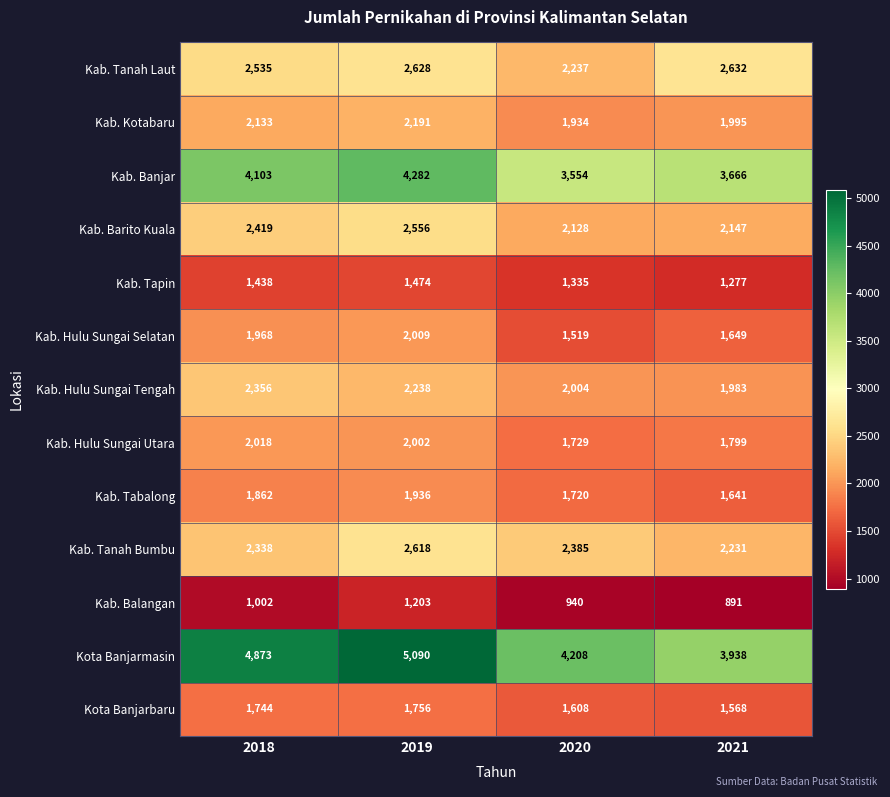

What is the total value across all series at 2019?

31983